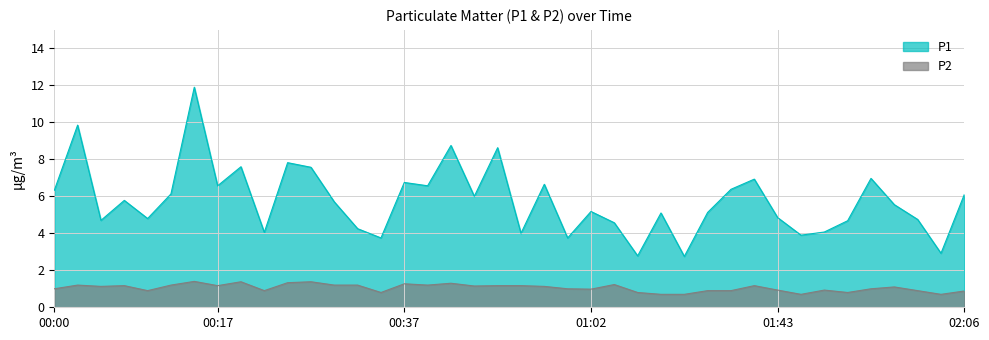

Read the P1 value at 01:40.

6.9